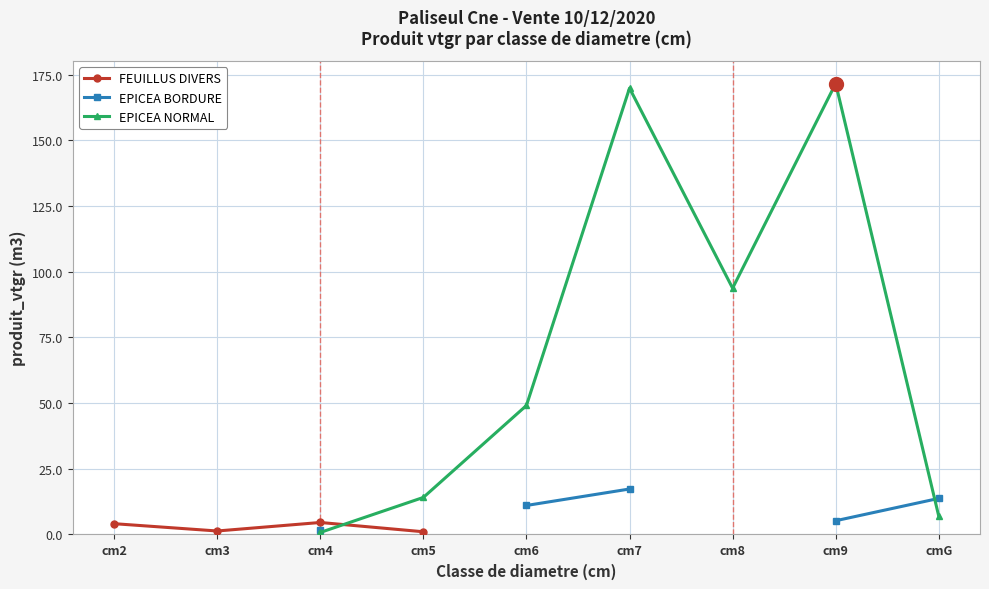

Which category has the highest value in the FEUILLUS DIVERS series?

cm4